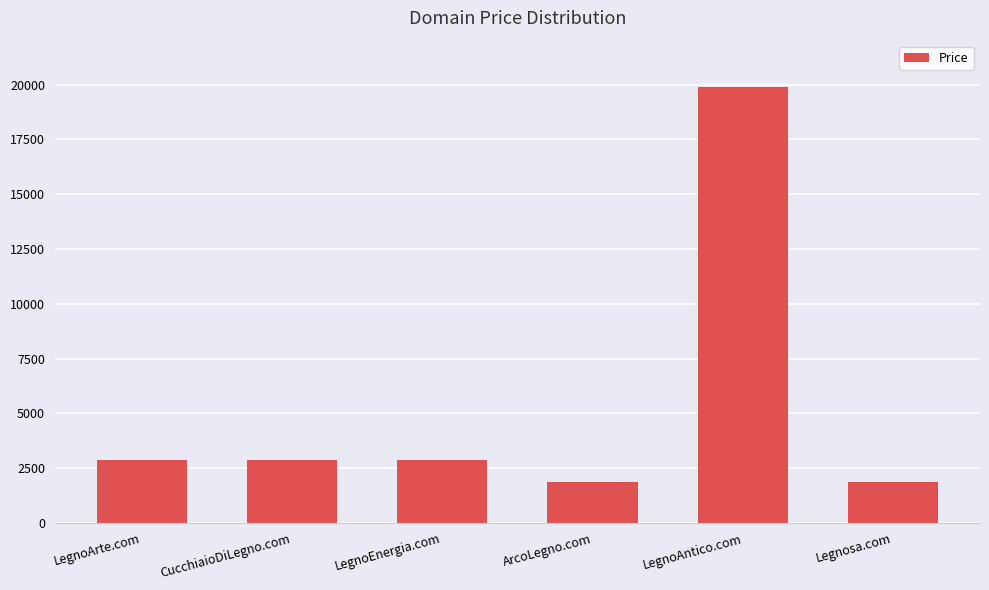

Is it true that the value at Legnosa.com is 1888?

True